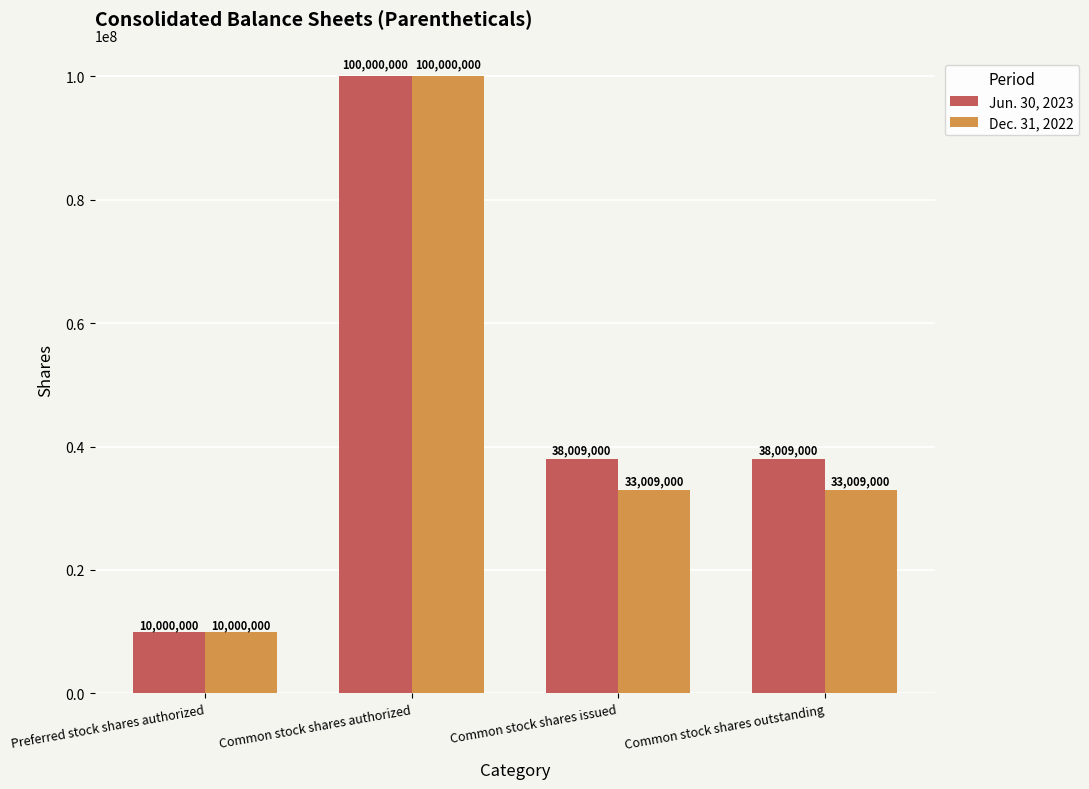

What is the value of the Dec. 31, 2022 bar at the 3rd from the left?

33009000